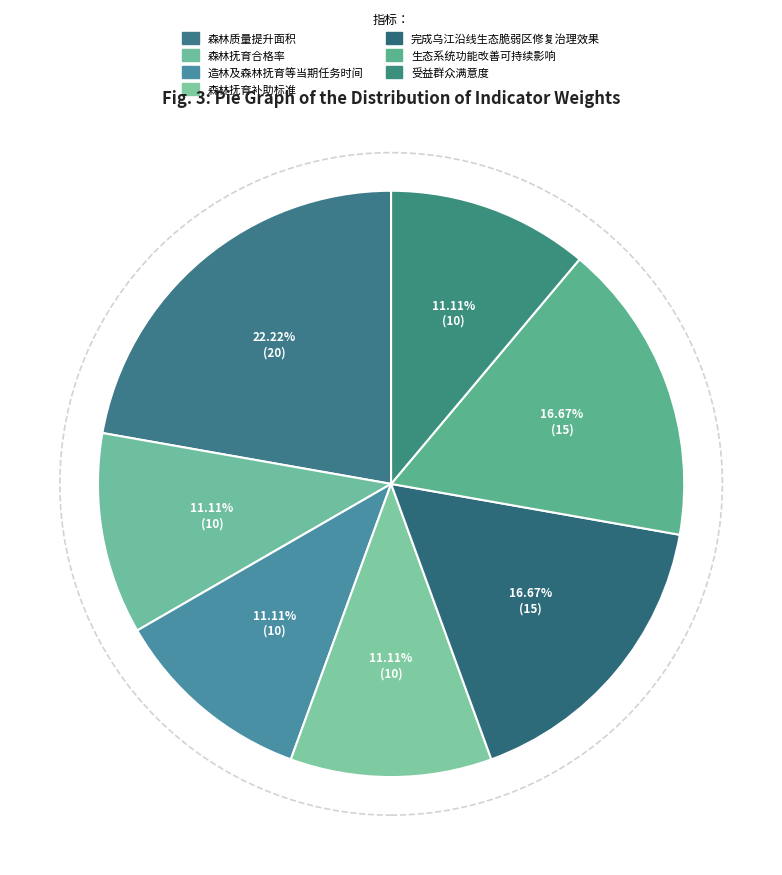

Is there a majority slice in this chart?

No